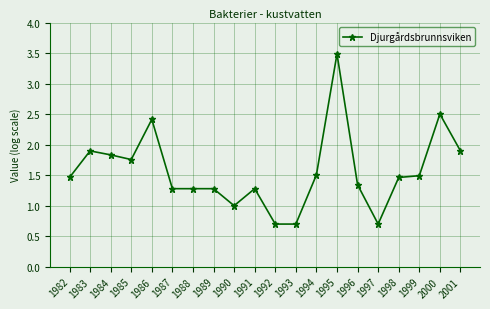

What is the ratio of the value at 1985 to the value at 1991?

1.4